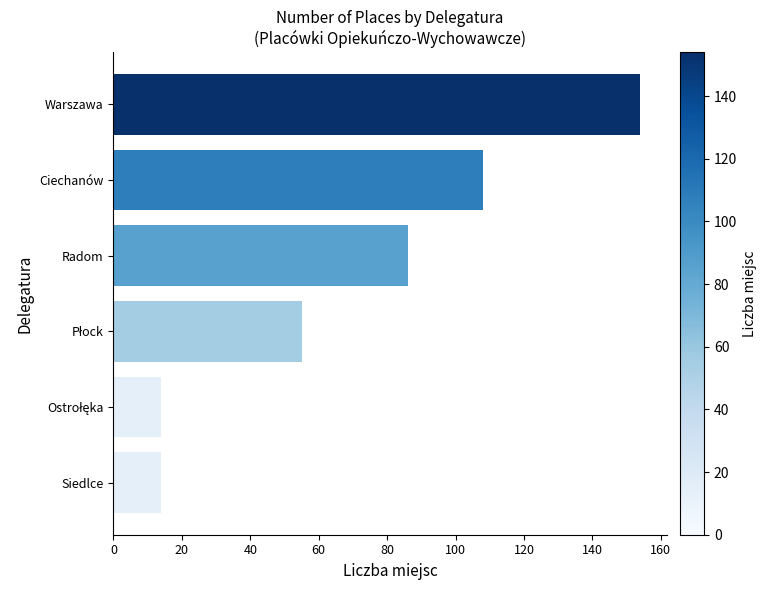

Count the number of categories in the chart.

6